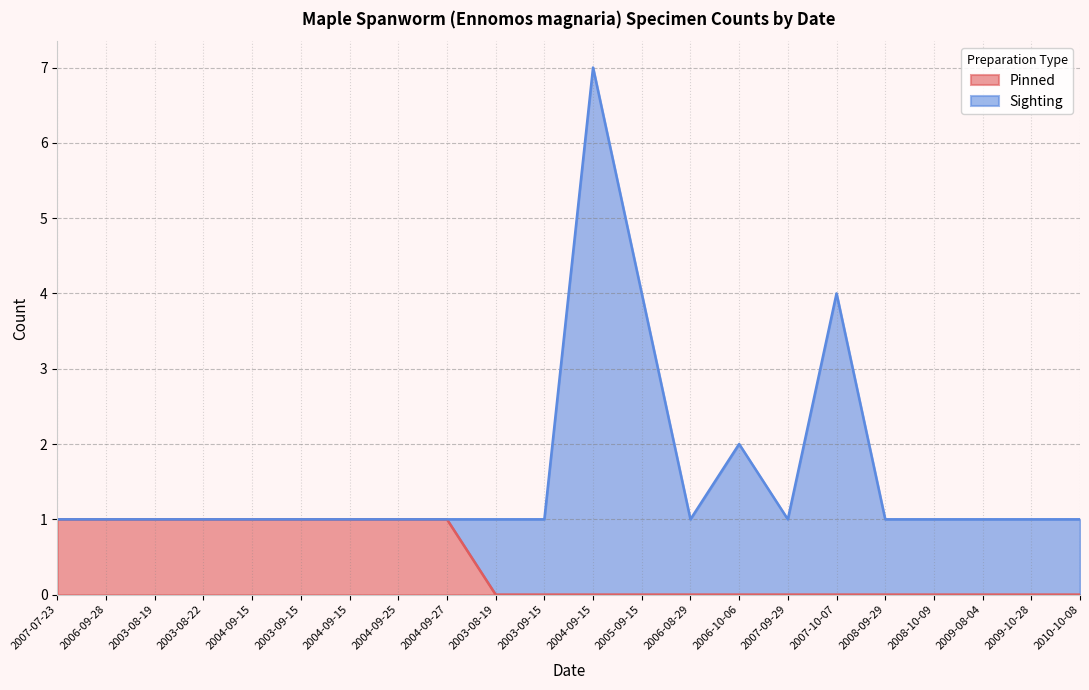

Does the chart have visible grid lines?

Yes